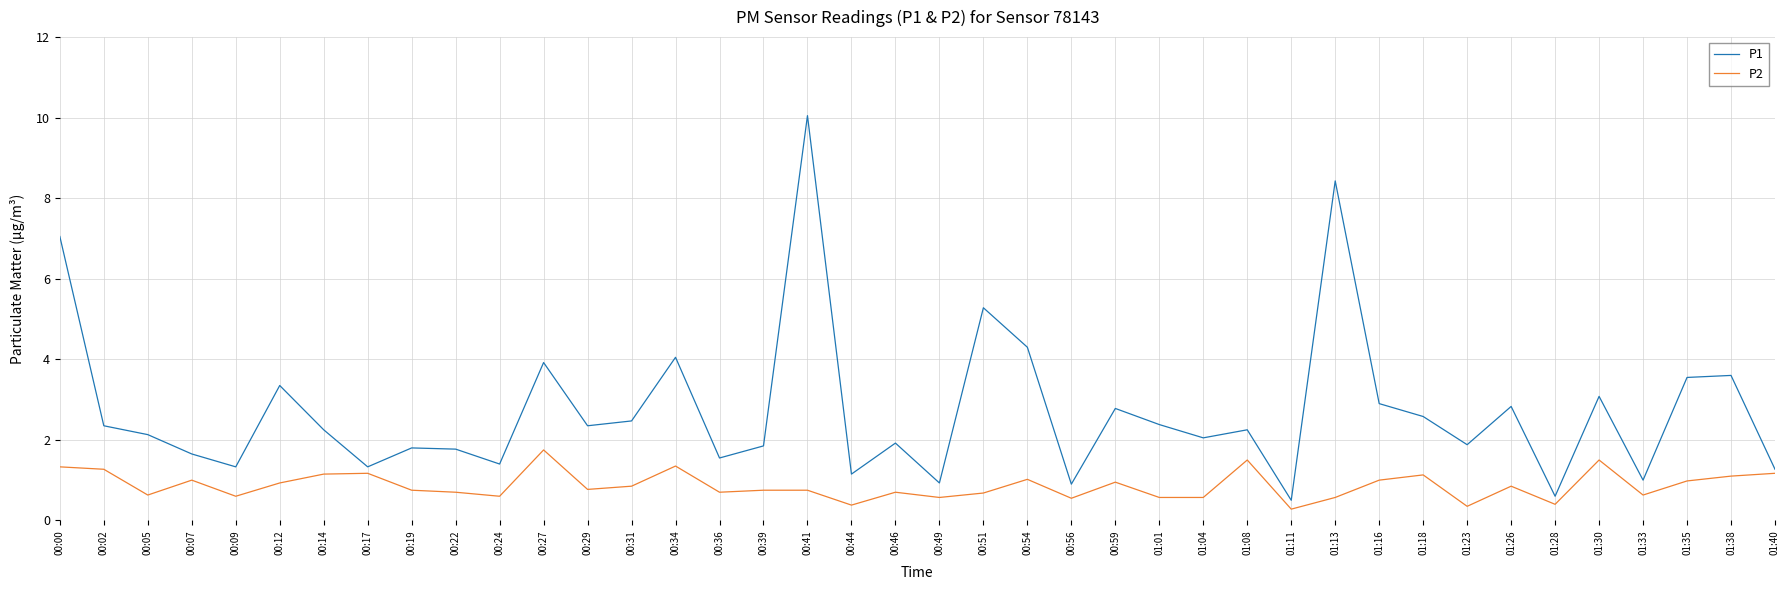

Which series has the widest spread of values?

P1